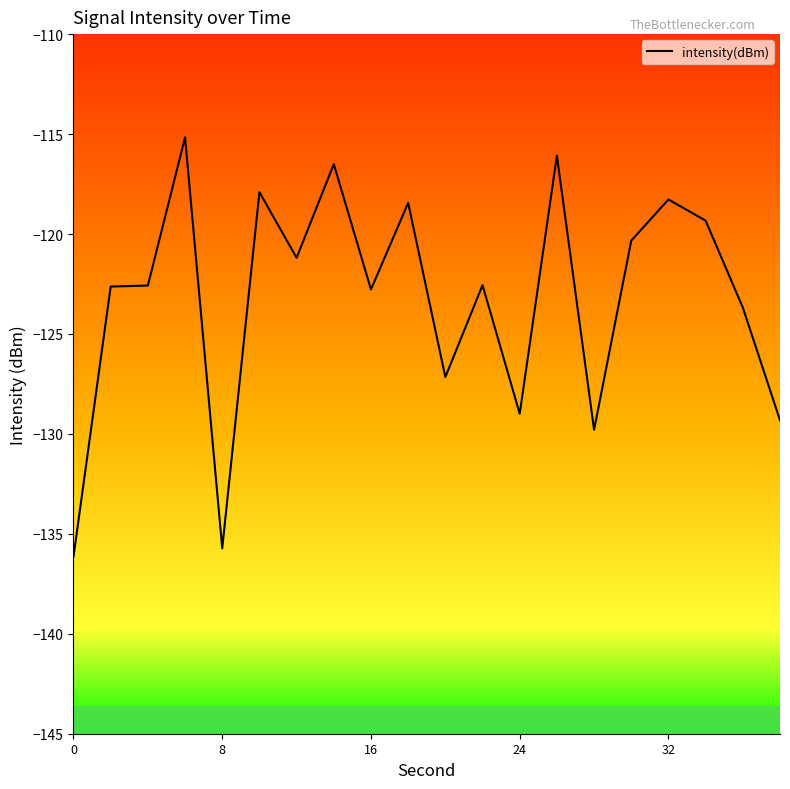

What is the minimum value shown in the chart?

-136.1